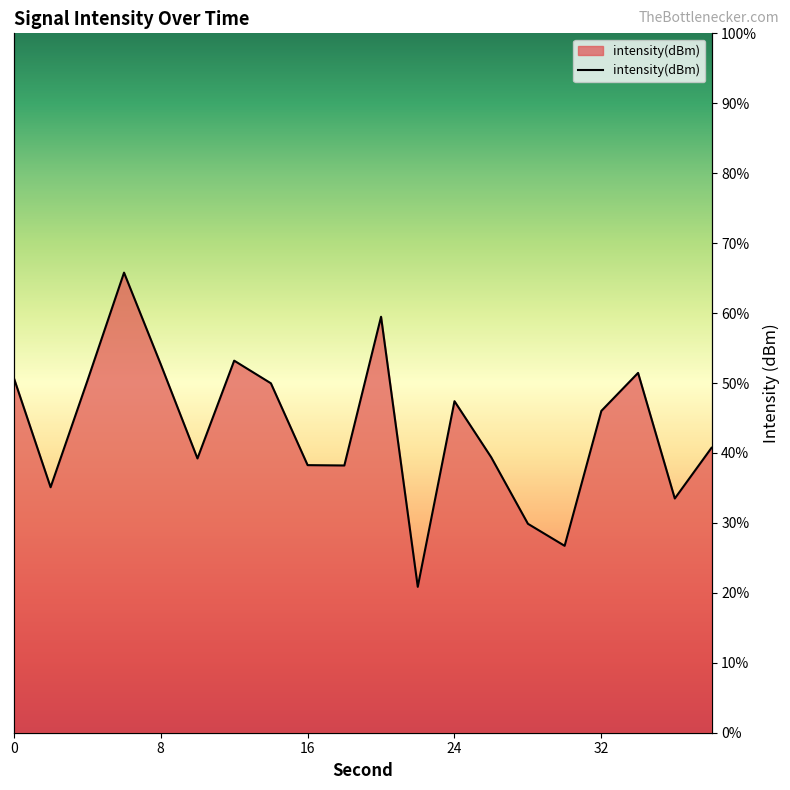

Reading right to left, list all the values displayed in this chart.

40.7	33.5	51.4	46.0	26.7	29.9	39.4	47.4	20.9	59.5	38.2	38.3	50.0	53.2	39.2	52.7	65.8	50.3	35.1	50.7